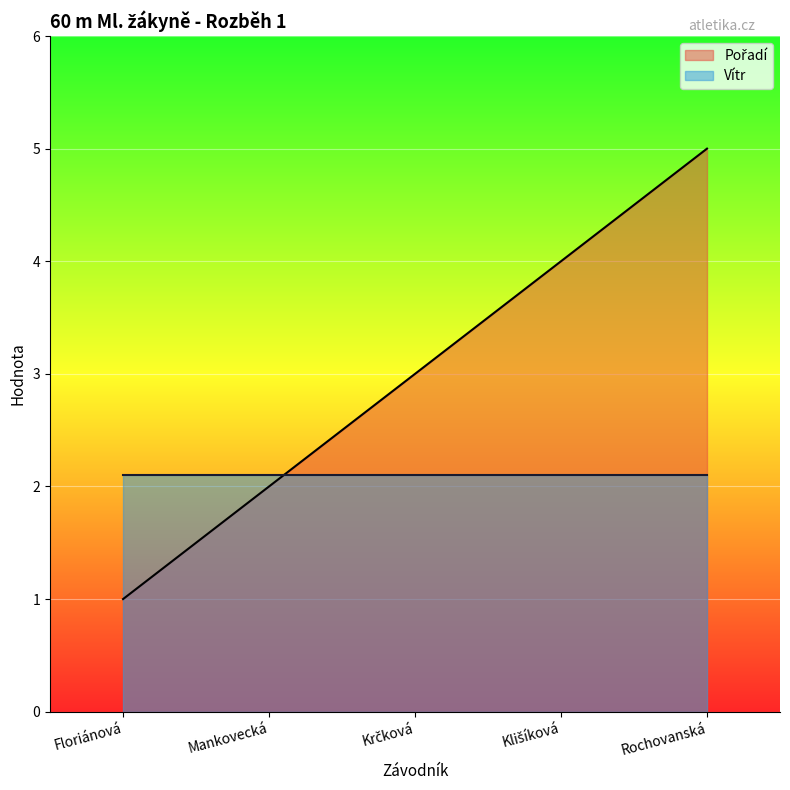

What position from the right is Mankovecká?

4